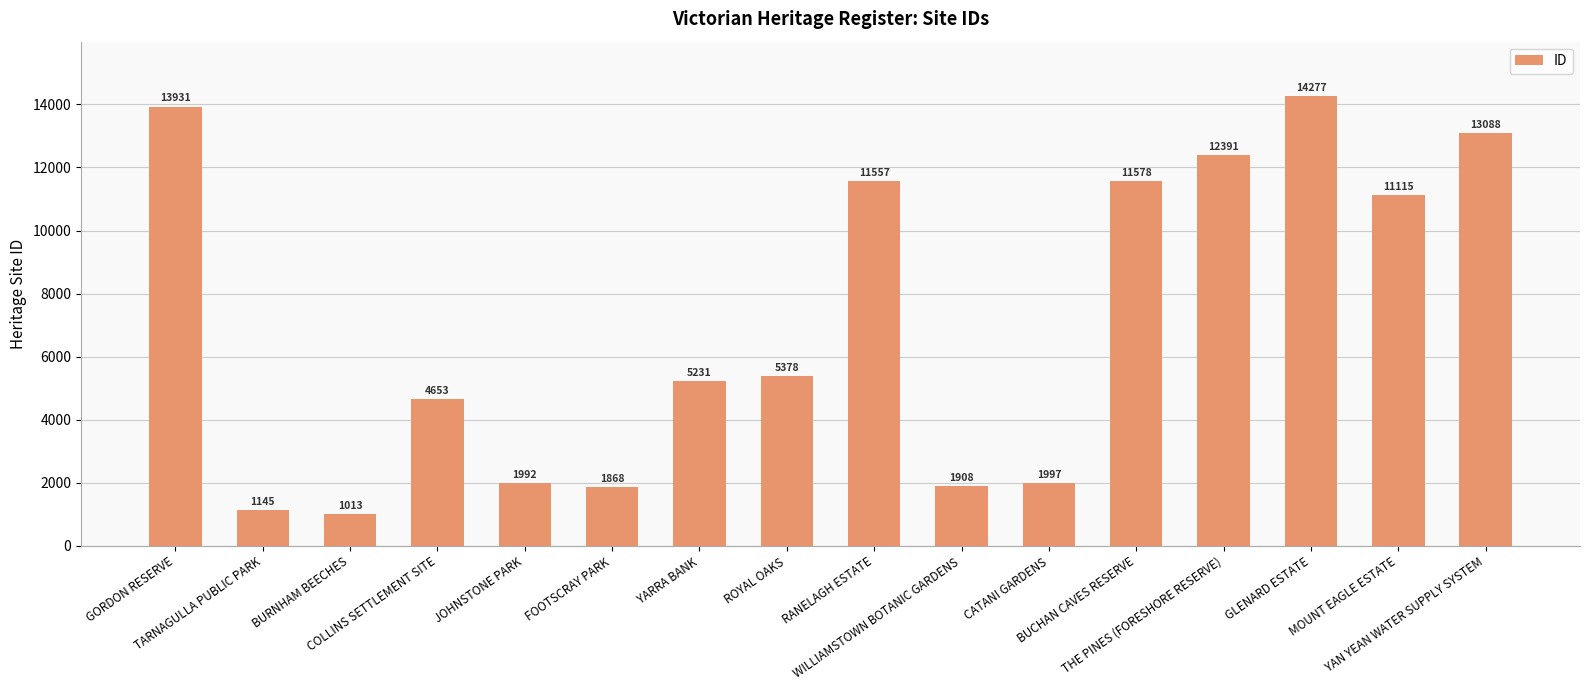

Rank the categories by value from lowest to highest.

BURNHAM BEECHES, TARNAGULLA PUBLIC PARK, FOOTSCRAY PARK, WILLIAMSTOWN BOTANIC GARDENS, JOHNSTONE PARK, CATANI GARDENS, COLLINS SETTLEMENT SITE, YARRA BANK, ROYAL OAKS, MOUNT EAGLE ESTATE, RANELAGH ESTATE, BUCHAN CAVES RESERVE, THE PINES (FORESHORE RESERVE), YAN YEAN WATER SUPPLY SYSTEM, GORDON RESERVE, GLENARD ESTATE